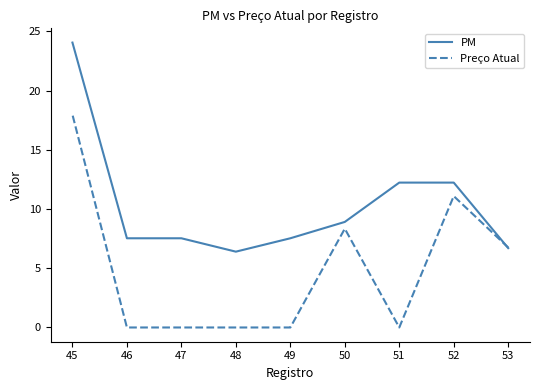

How many interior local peaks does the Preço Atual series have?

2